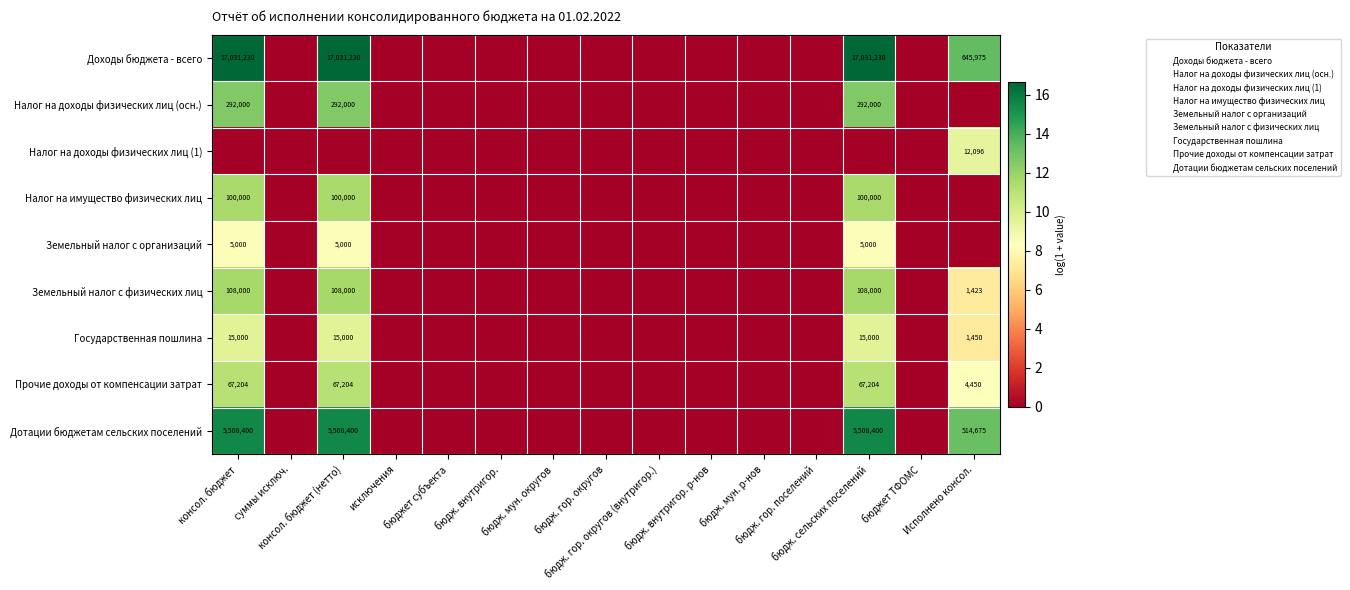

True or false: Налог на доходы физических лиц (1) has a value of 0.0 at бюдж. мун. округов.

True